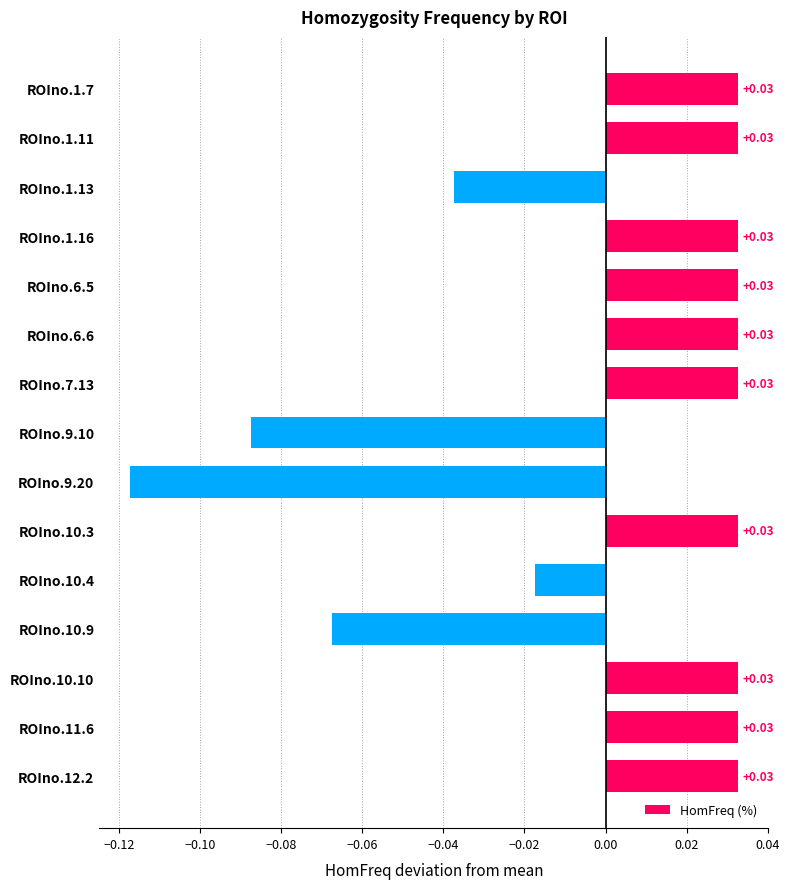

At which label is the value closest to 0?

ROIno.10.4